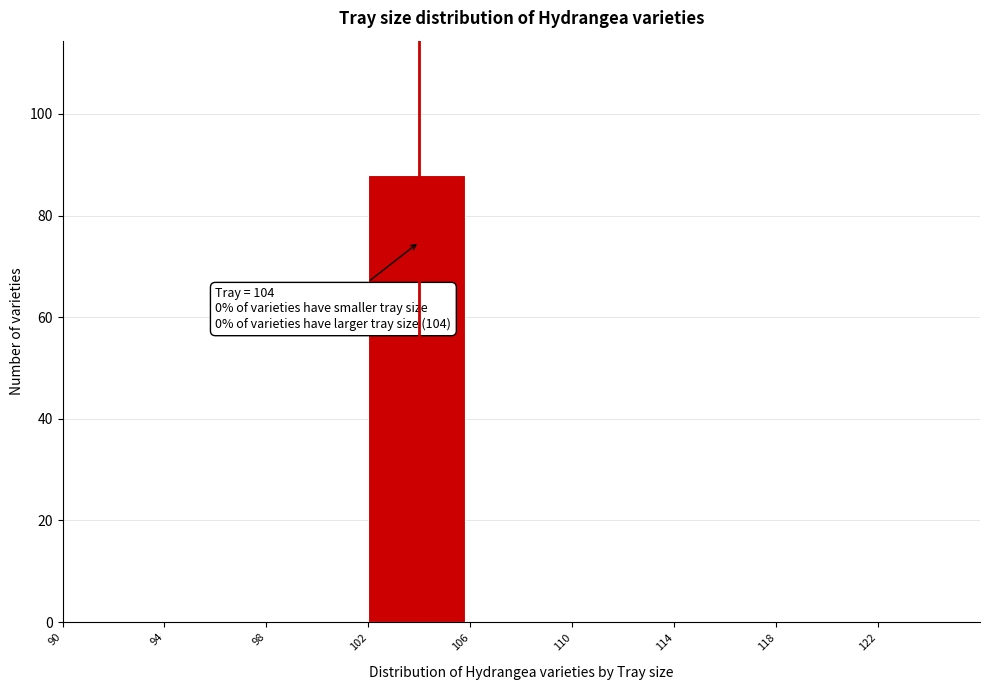

Over which range of the x-axis is the bar tallest?

102 to 106